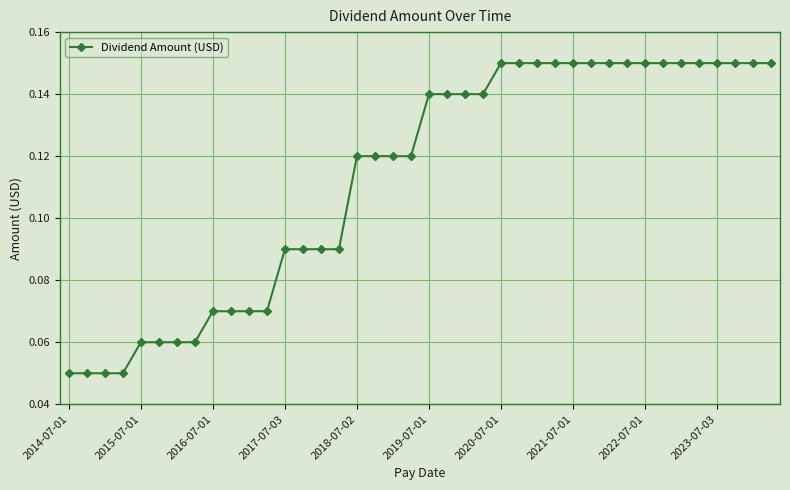

What is the difference between the maximum and minimum values?

0.1